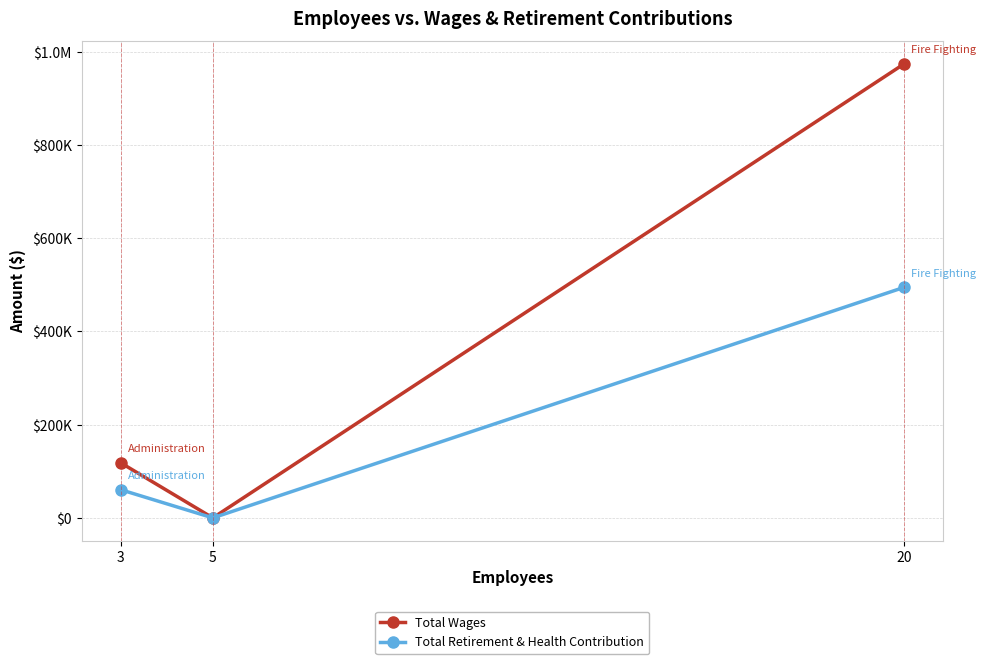

Is this an area chart (filled region under the line)?

No